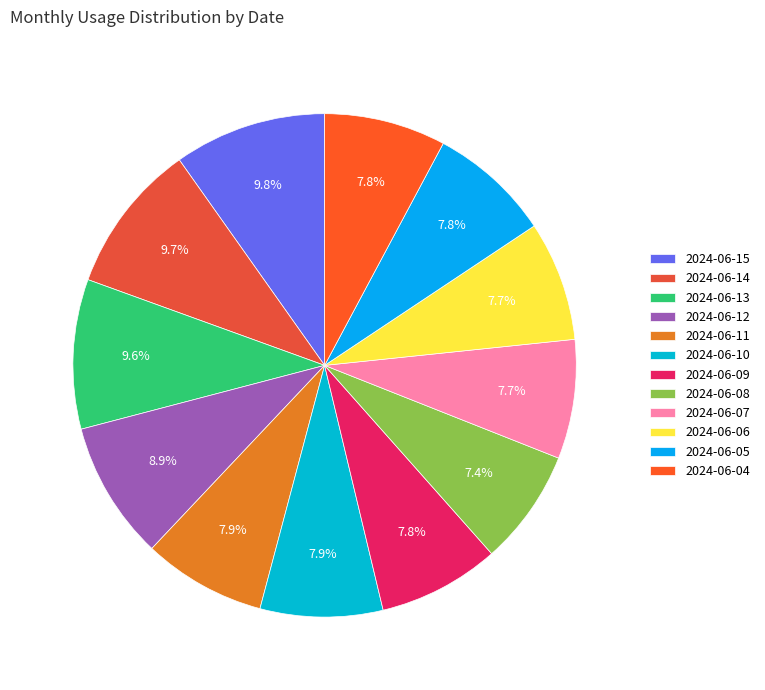

To the nearest percent, what portion does 2024-06-04 represent?

8%